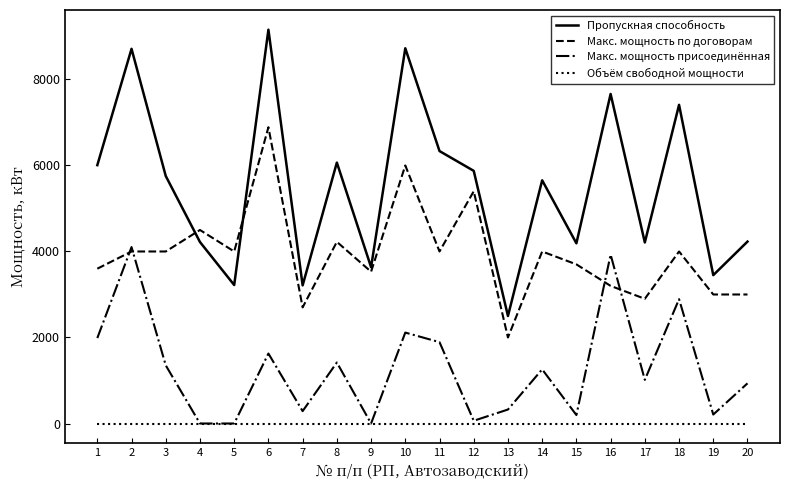

True or false: Макс. мощность по договорам and Макс. мощность присоединённая intersect in this chart.

True